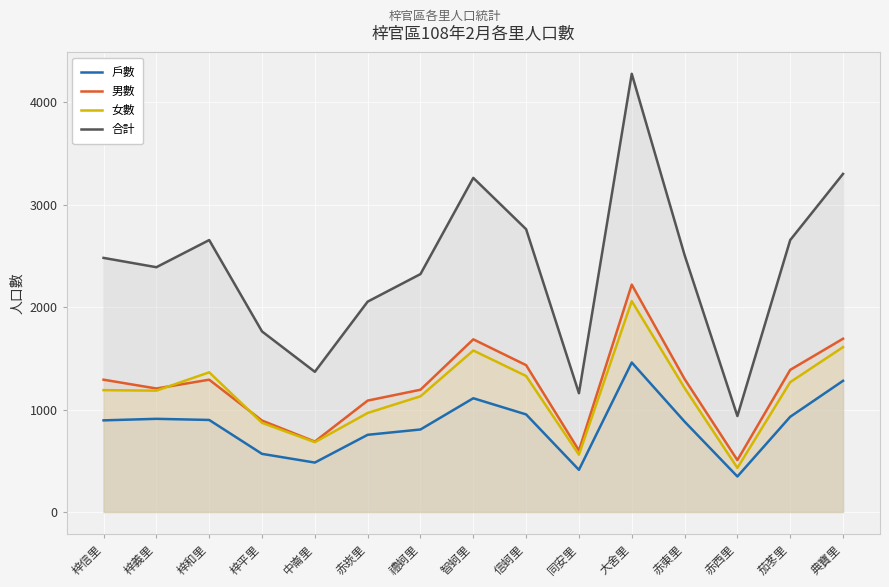

What is the label of the 8th point from the right?

智蚵里